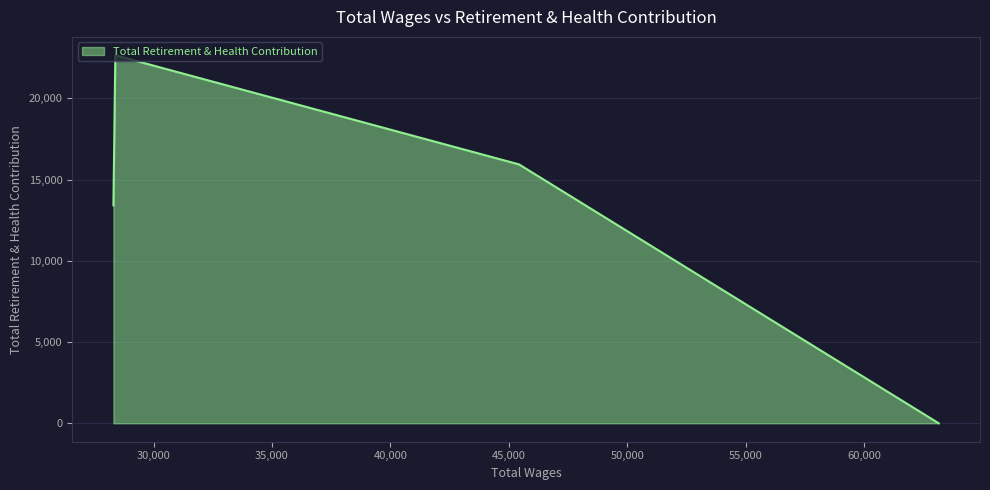

How many interior local peaks (higher than both neighbors) does the data have?

1